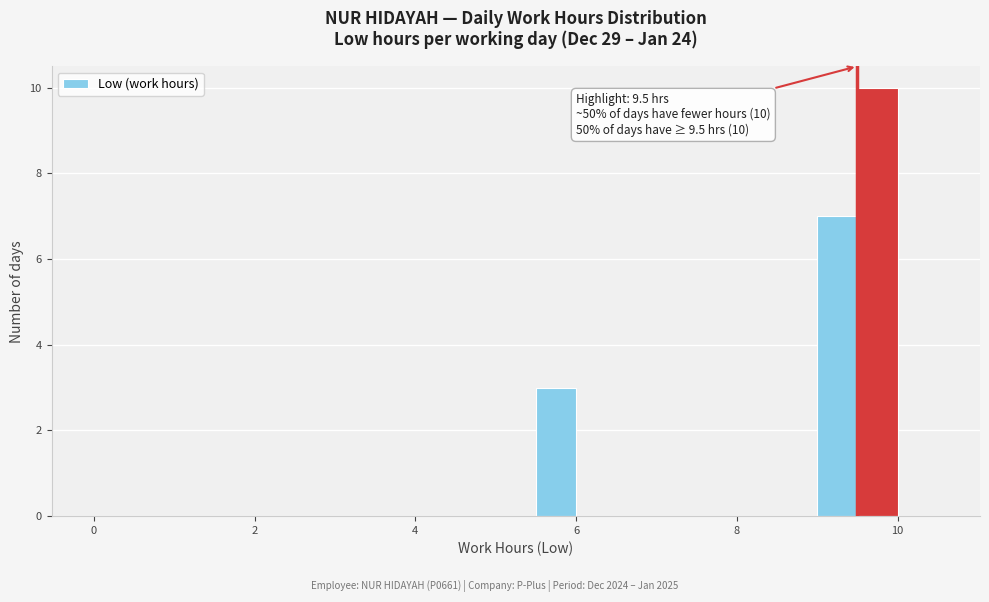

Read against the x-axis, roughly where is the centre of the tallest bar?

9.8